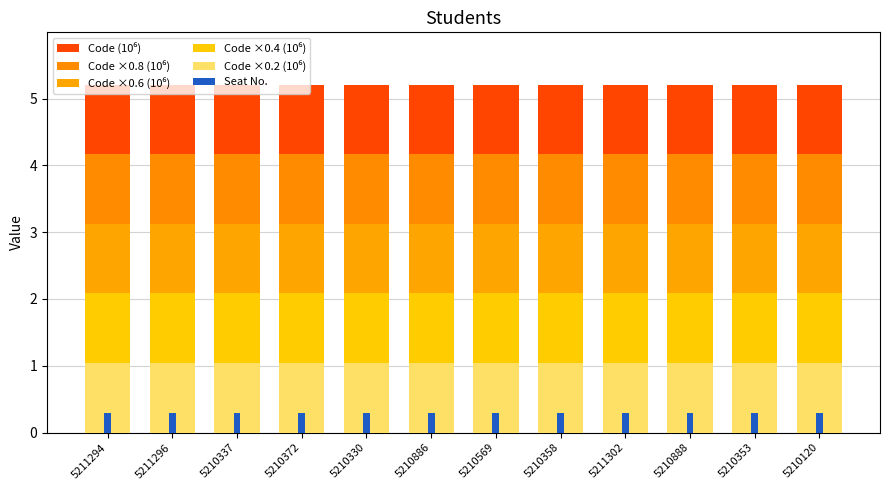

What is the approximate value of Code ×0.8 (10⁶) at 5210569?

4.2